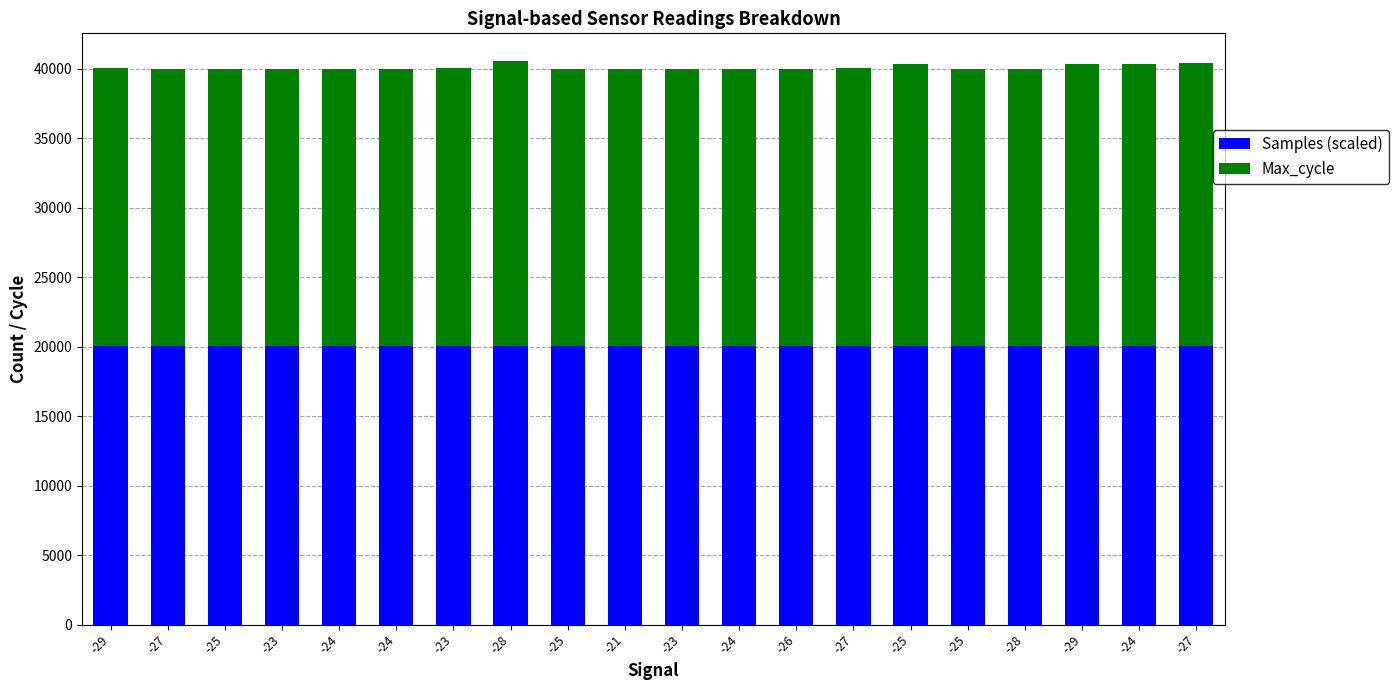

What are all the series names shown in the legend?

Samples (scaled), Max_cycle